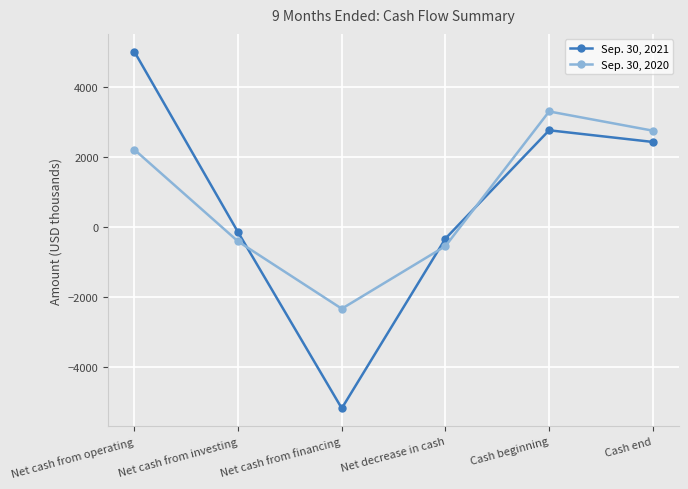

Reading right to left, transcribe all the data shown in this chart.

Sep. 30, 2021: Cash end=2430	Cash beginning=2764	Net decrease in cash=-334	Net cash from financing=-5192	Net cash from investing=-154	Net cash from operating=5012
Sep. 30, 2020: Cash end=2753	Cash beginning=3303	Net decrease in cash=-550	Net cash from financing=-2342	Net cash from investing=-417	Net cash from operating=2209